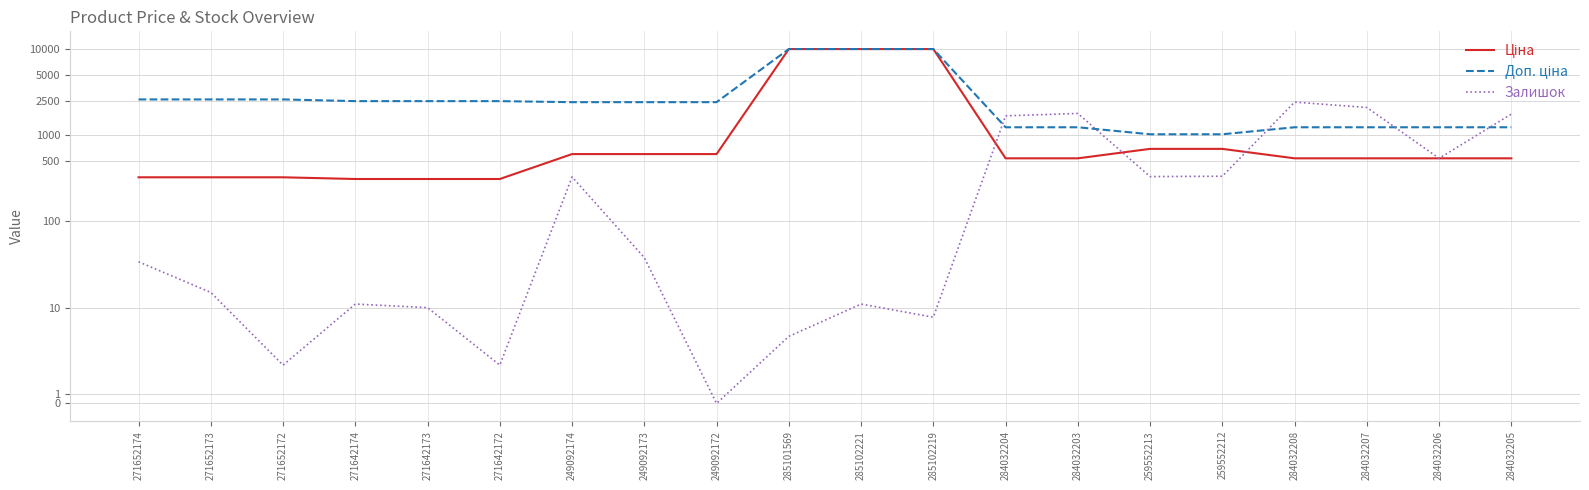

At which label is Ціна closest to 5142?

259552213